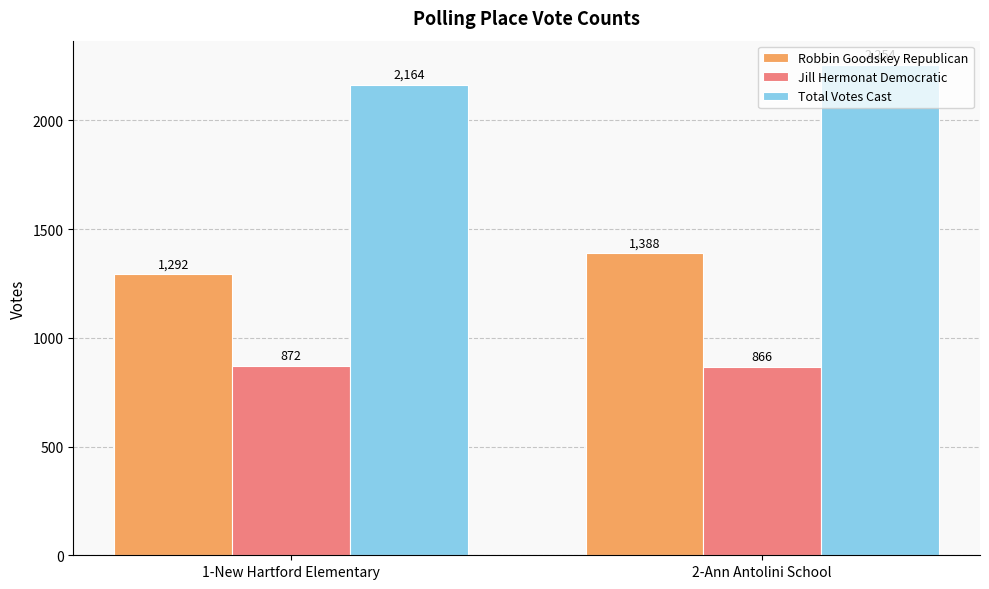

What value does the Total Votes Cast series have at 2-Ann Antolini School, to the nearest 5?

2255